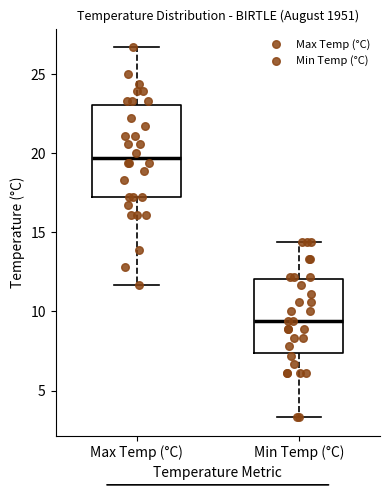

Reading left to right, transcribe this box plot: for each box, give where its median line is, the range the box spans, and where its two whiskers end, as read against the y-axis. The values are not printed on the chart, so give them approximately, as read against the axis.

Max Temp (°C): median 19.5, box 17.0 to 23.0, whiskers 11.5 to 26.5
Min Temp (°C): median 9.5, box 7.5 to 12.0, whiskers 3.5 to 14.5